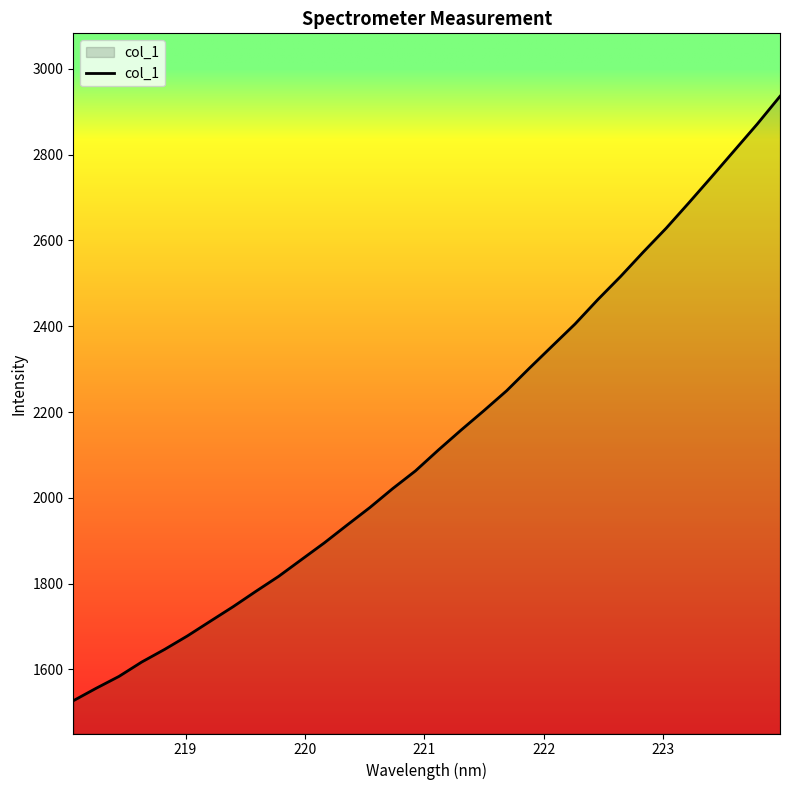

What is the minimum value shown in the chart?

1527.1